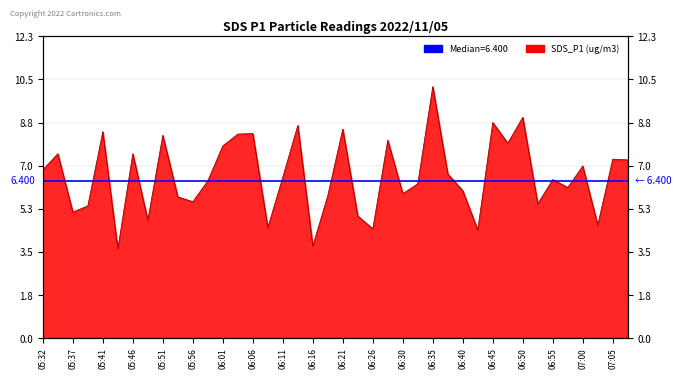

How many interior local peaks (higher than both neighbors) does the data have?

14